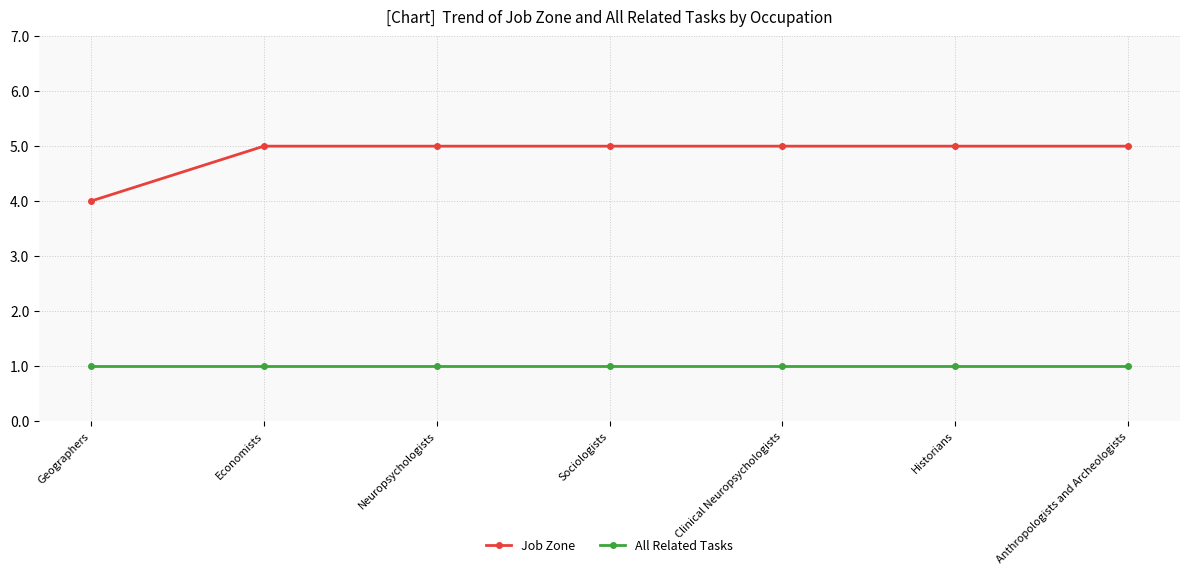

The value of Job Zone at Historians is 5. True or false?

True